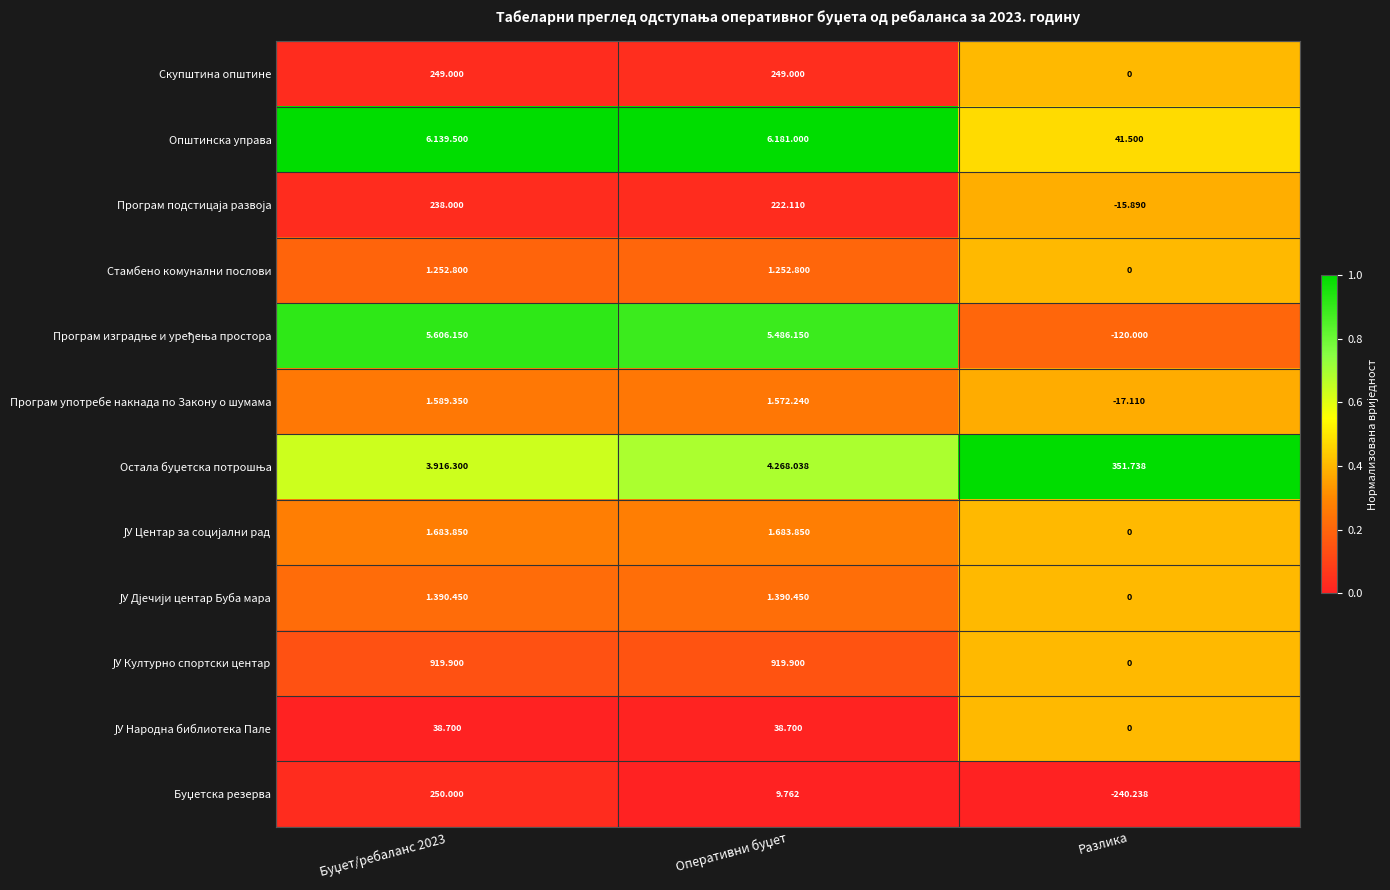

How many data points does each series have?

3